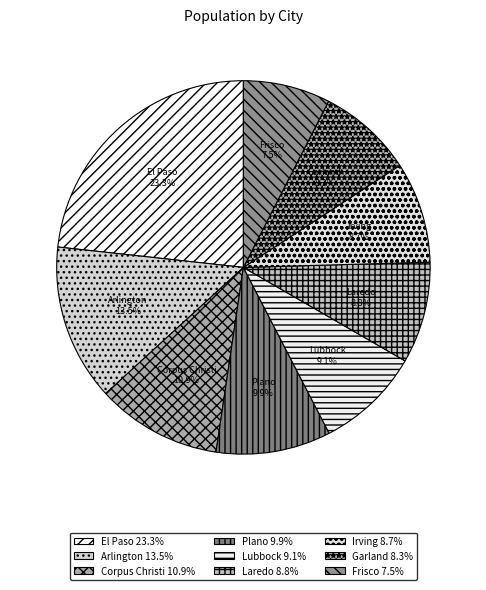

Do Laredo and Irving together represent more than half of the pie?

No